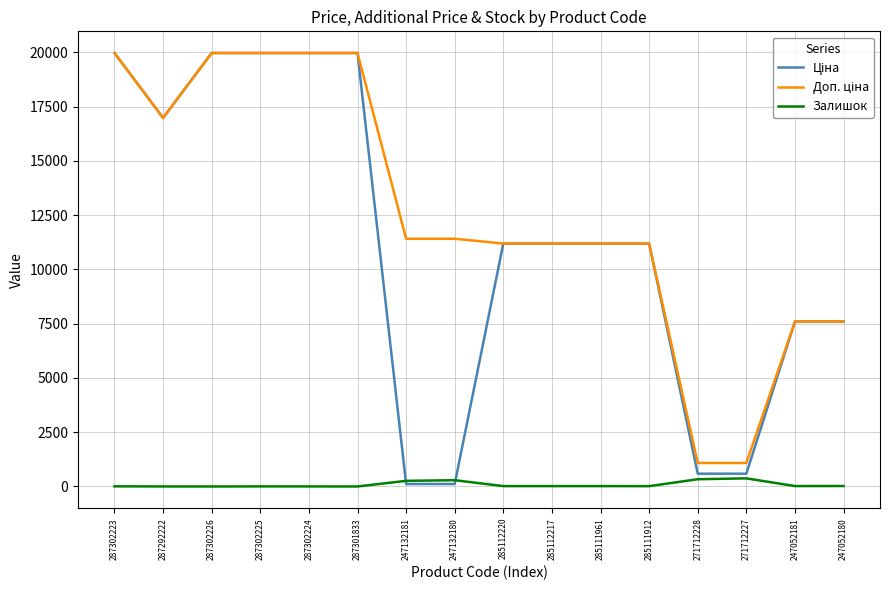

The Залишок series shows 0.0 at 287302226. True or false?

True